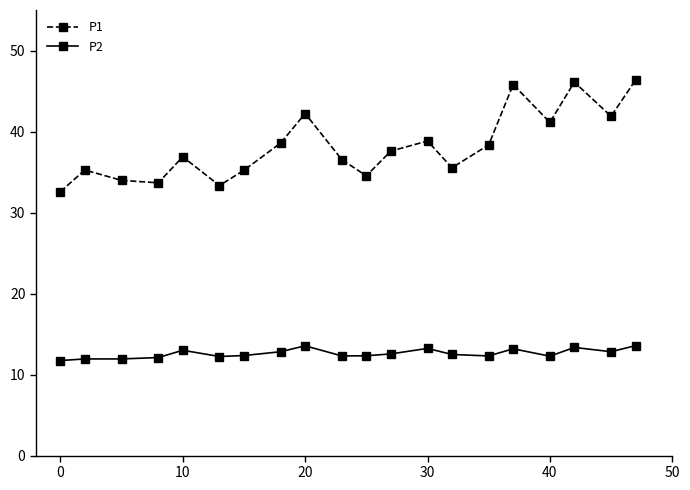

What are all the series names shown in the legend?

P1, P2